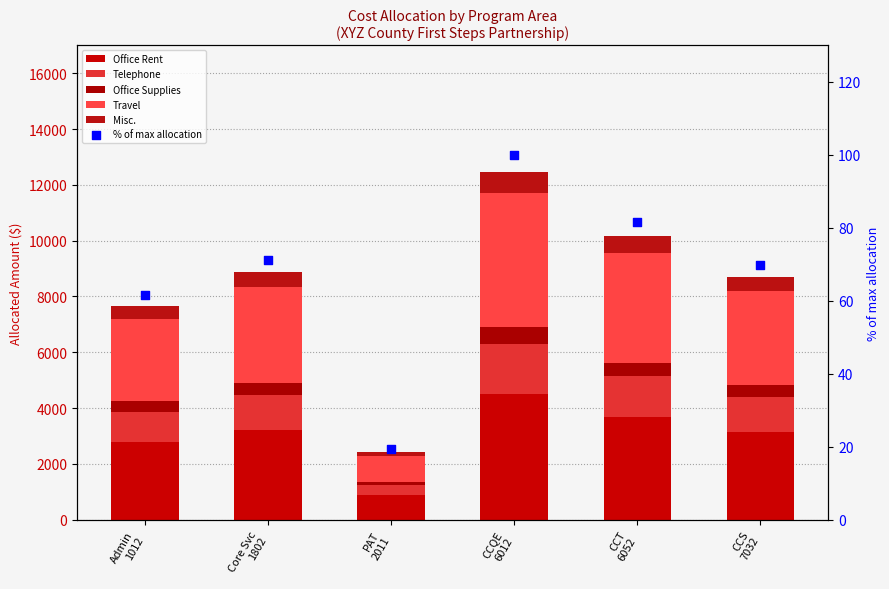

Is the value of % of max allocation at Admin
1012 greater than the value of Travel at CCT
6052?

No